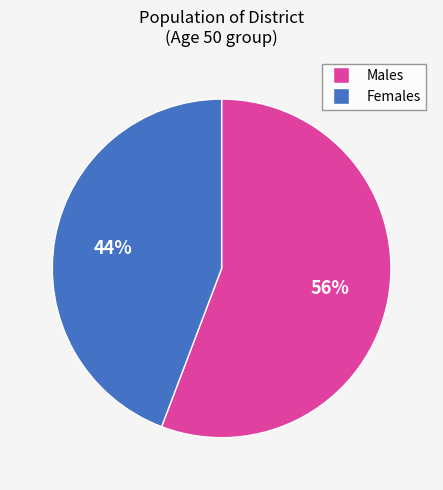

To the nearest percent, what is the difference between the largest and smallest slice percentages?

12%